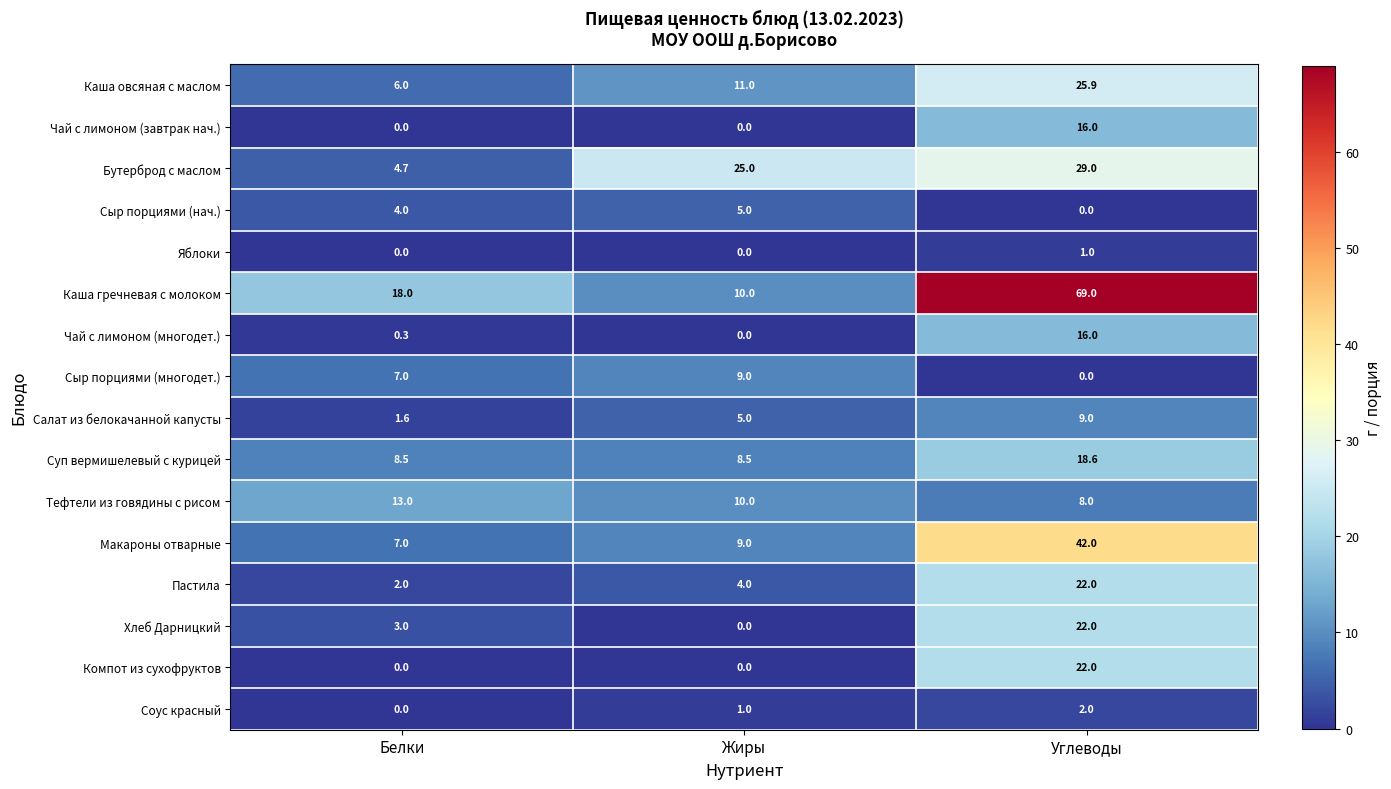

What is the sum of the Бутерброд с маслом values at Белки and Углеводы?

33.7